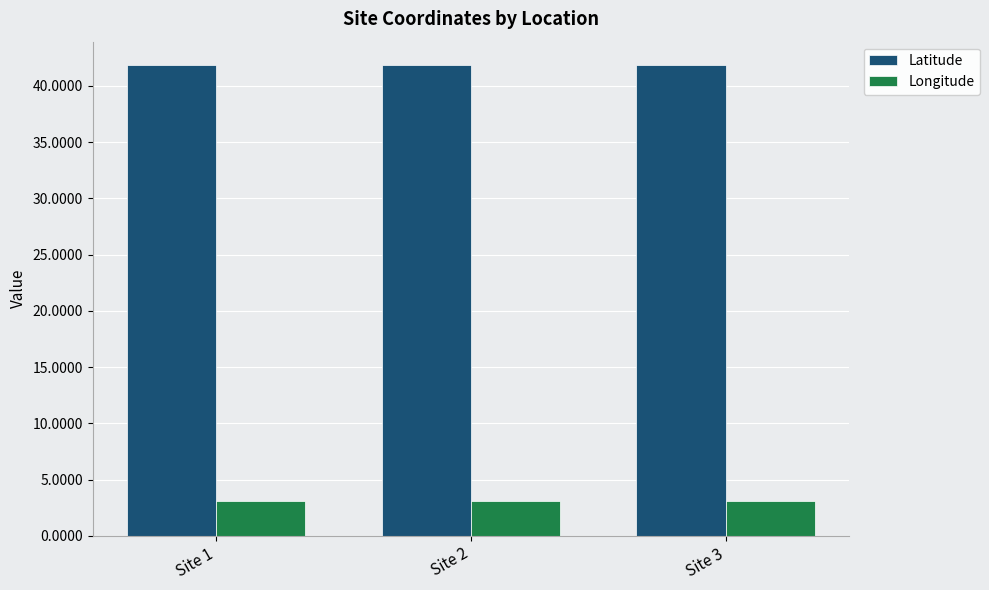

Reading left to right, what are all the values shown in this chart?

Latitude: Site 1=41.8	Site 2=41.8	Site 3=41.8
Longitude: Site 1=3.1	Site 2=3.1	Site 3=3.1